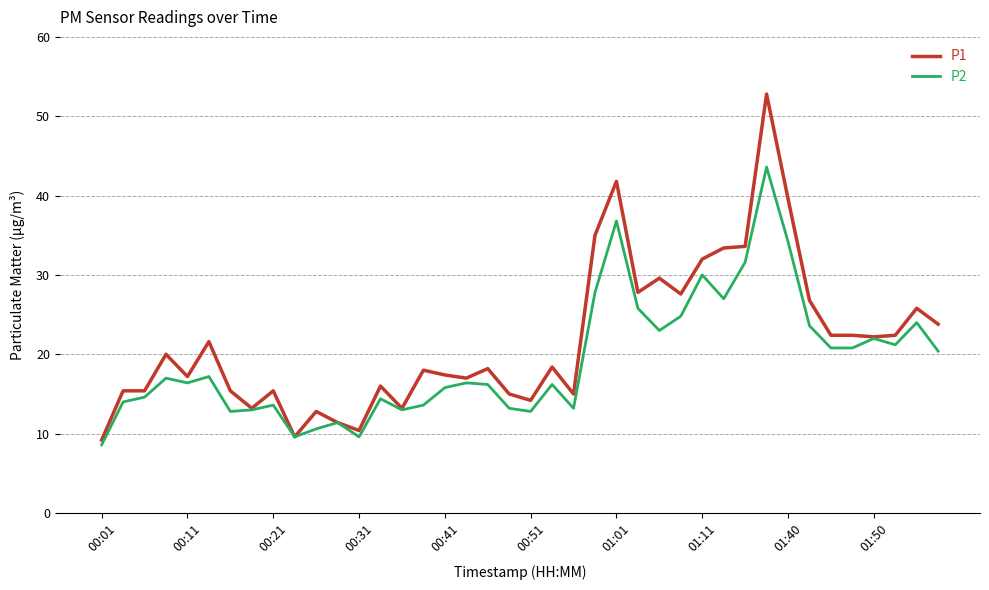

Rank the series by their average value, from highest to lowest.

P1, P2